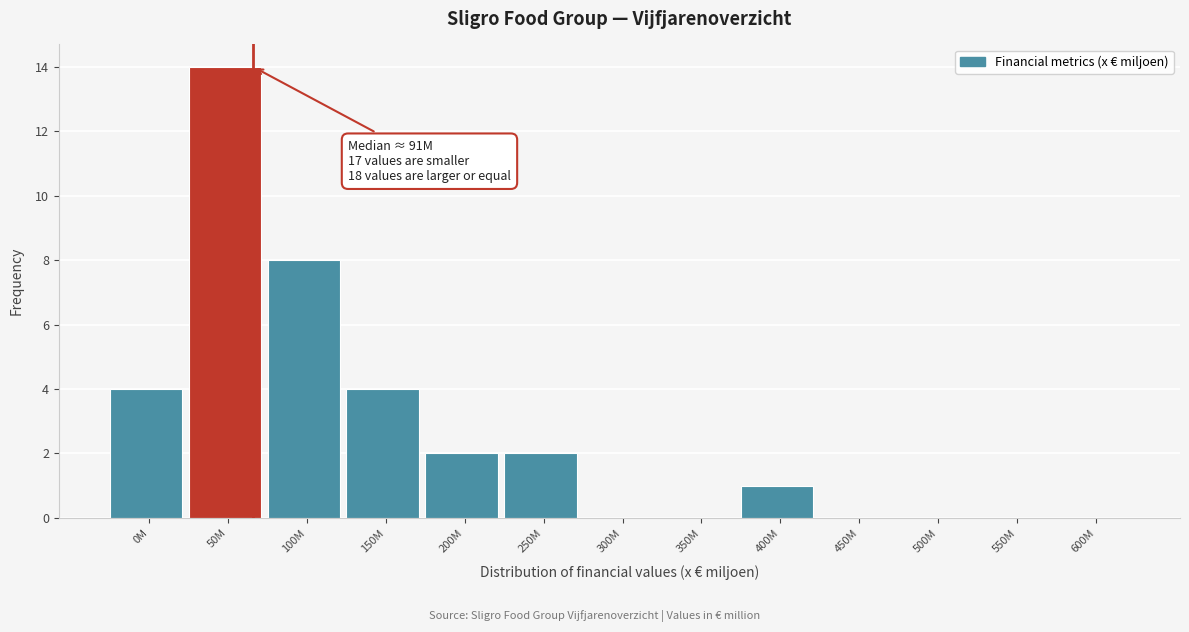

Reading right to left, list all the values displayed in this chart.

600M=0	550M=0	500M=0	450M=0	400M=1	350M=0	300M=0	250M=2	200M=2	150M=4	100M=8	50M=14	0M=4